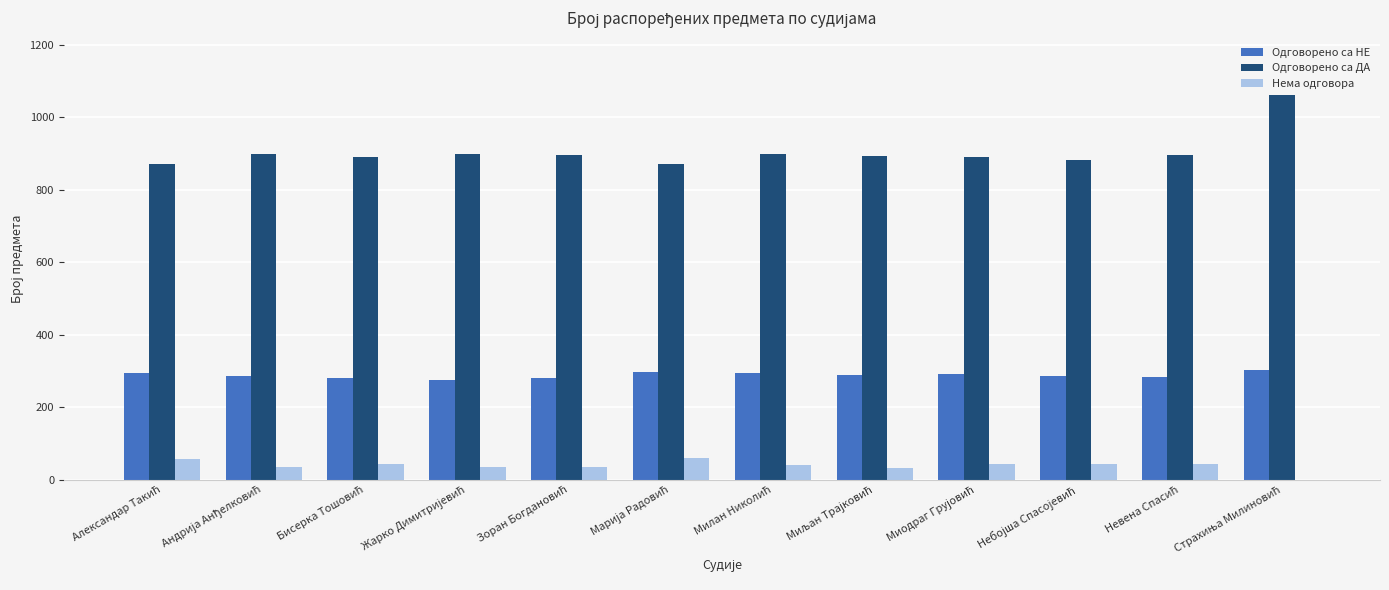

What is the sum of all Одговорено са ДА values?

10842